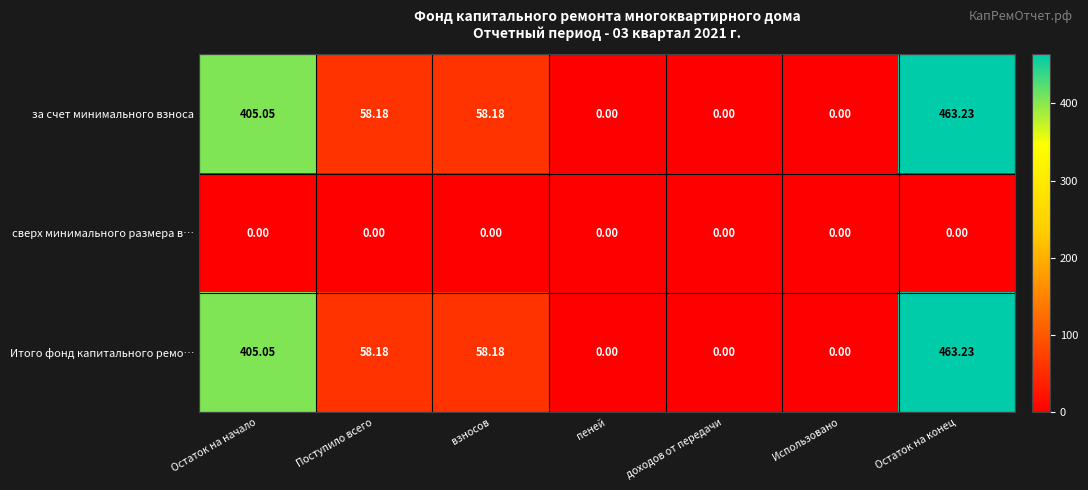

Which label corresponds to the largest value in the chart?

Остаток на конец